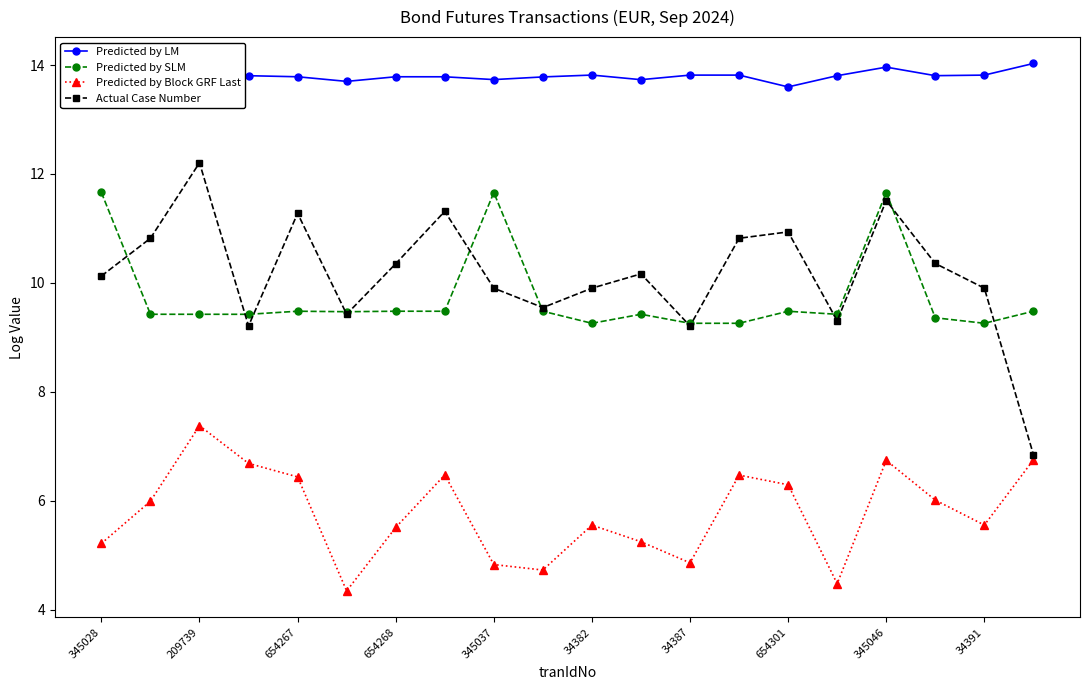

What is the minimum value shown in the chart?

4.3